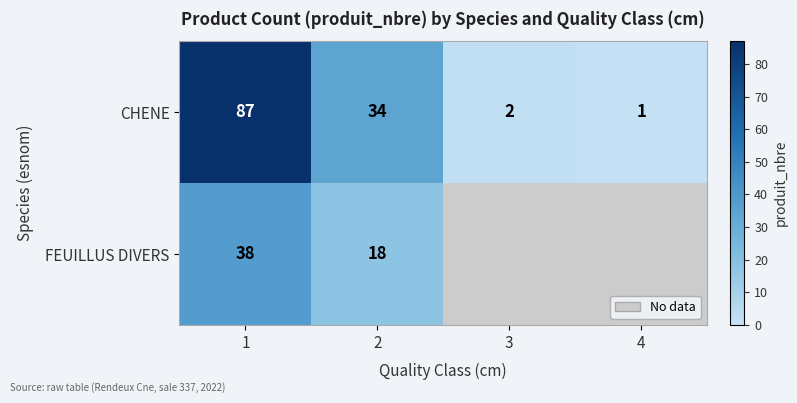

What is the highest value of the CHENE series?

87